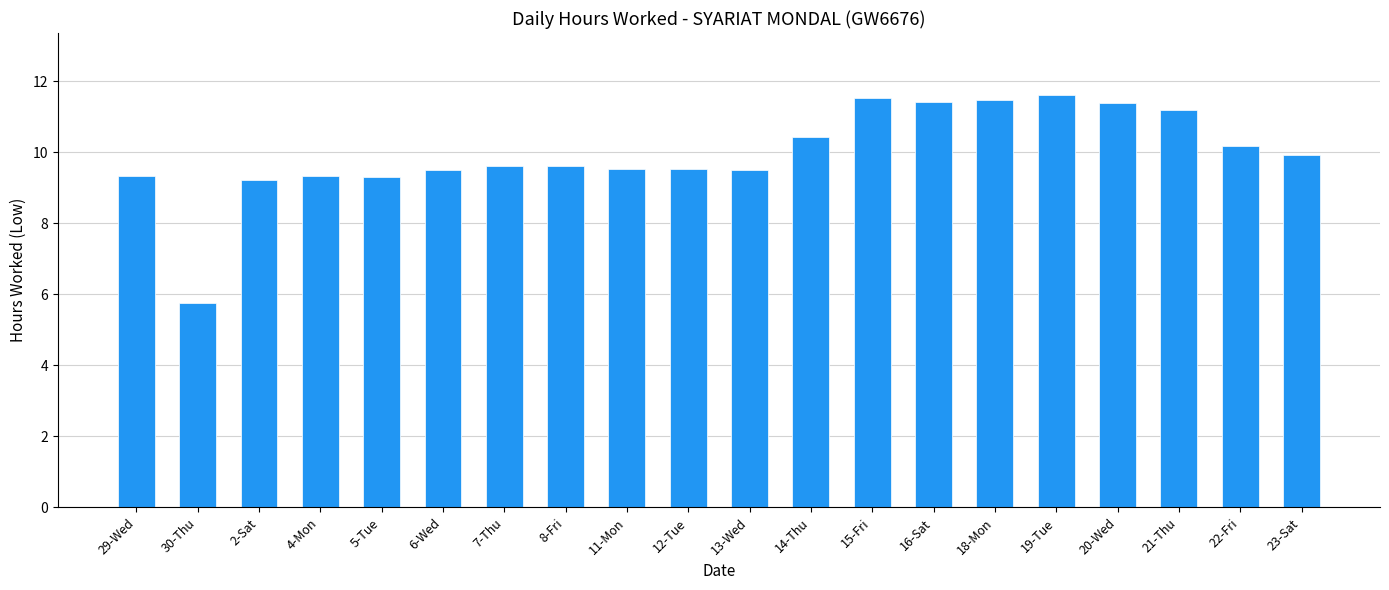

What is the change in value from 5-Tue to 7-Thu?

+0.3